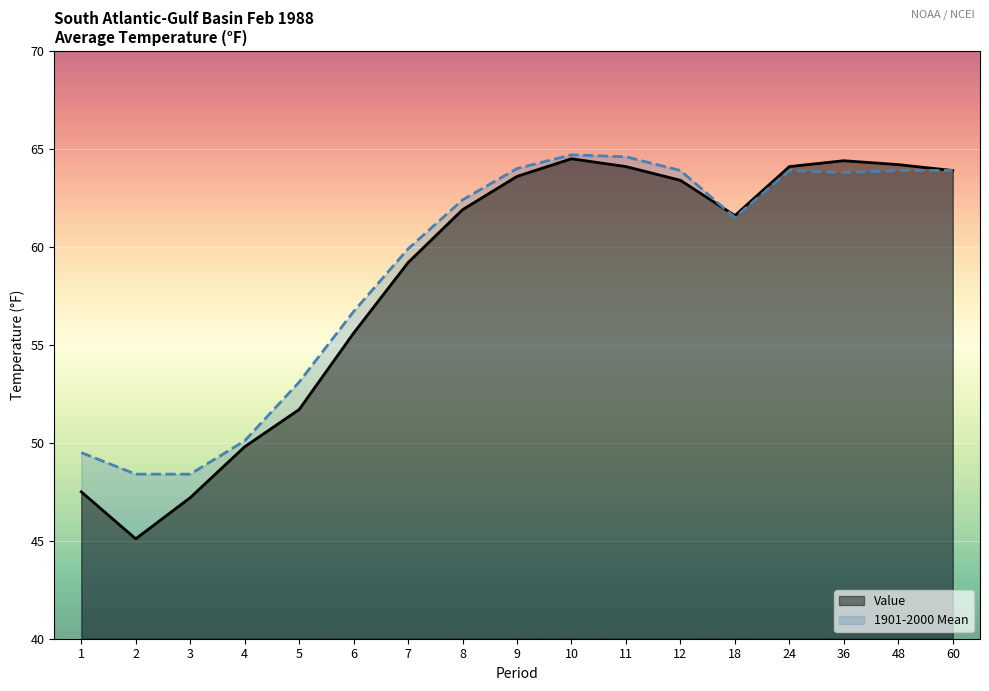

What is the difference between the 1901-2000 Mean values at 5 and 10?

11.6